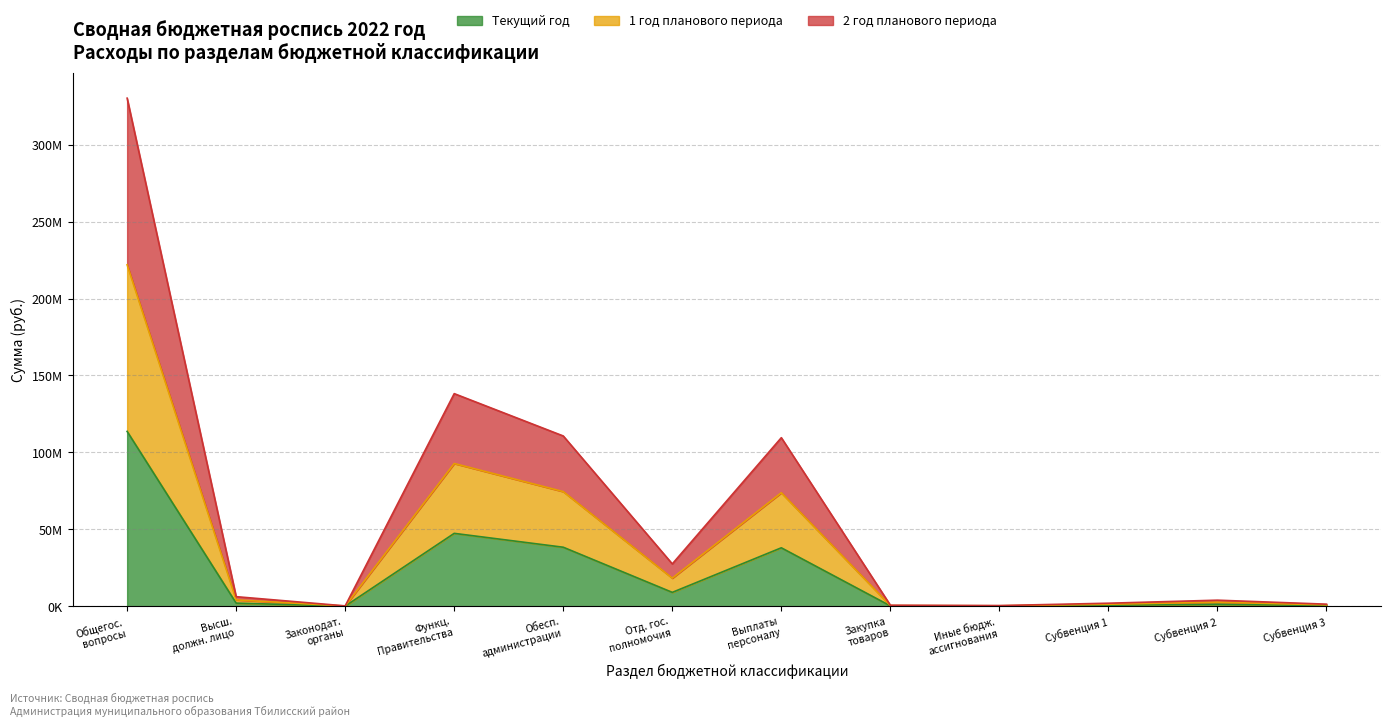

Is it true that Текущий год equals 3176329 at Высш. должн. лицо?

False